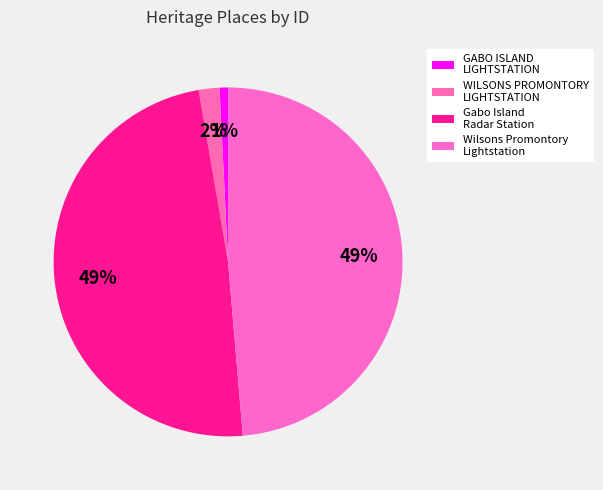

To the nearest percent, what is the difference between the WILSONS PROMONTORY LIGHTSTATION and GABO ISLAND LIGHTSTATION slice percentages?

1%